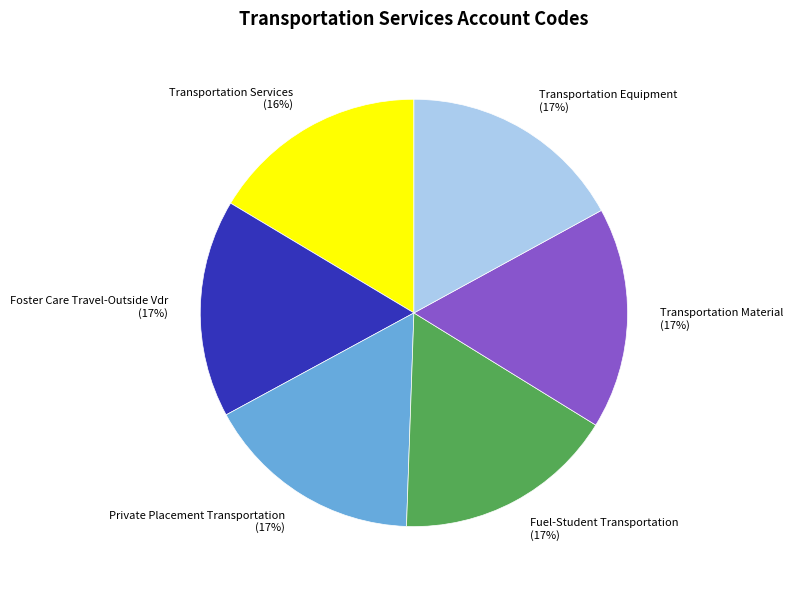

Approximately how many times larger is the value at Transportation Equipment compared to Private Placement Transportation?

1.0